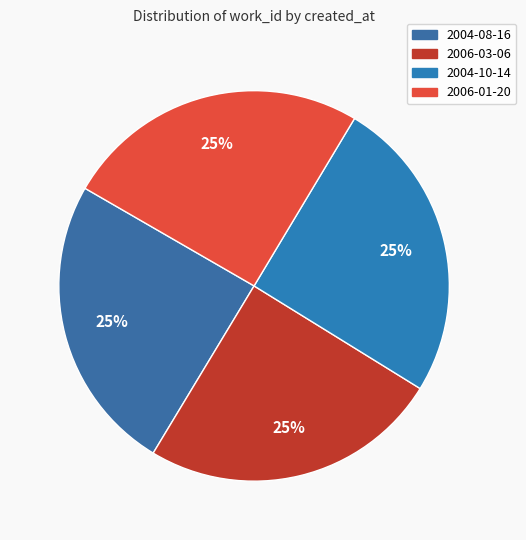

Is it true that 2006-01-20 is 25% of the pie?

True